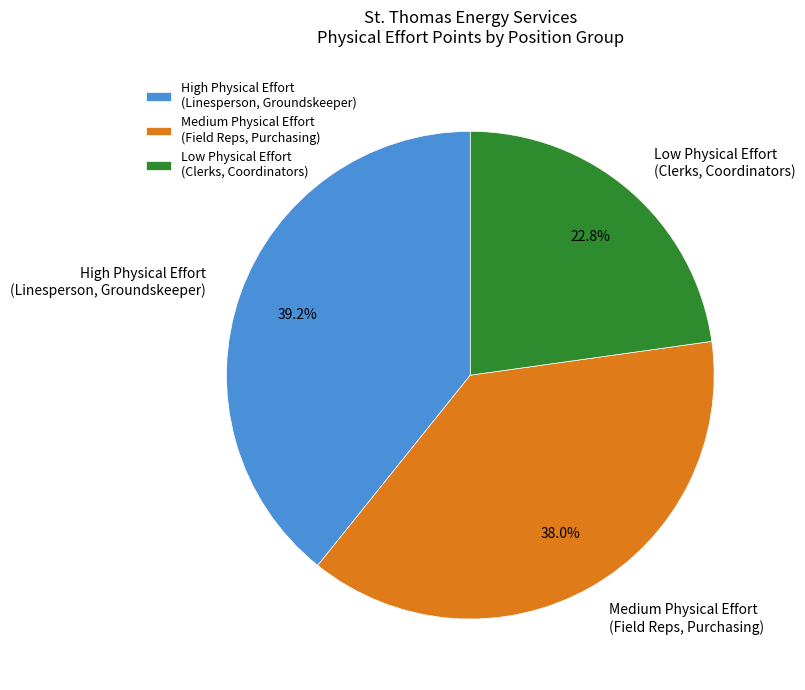

Which category has the biggest portion of the pie?

High Physical Effort (Linesperson, Groundskeeper)